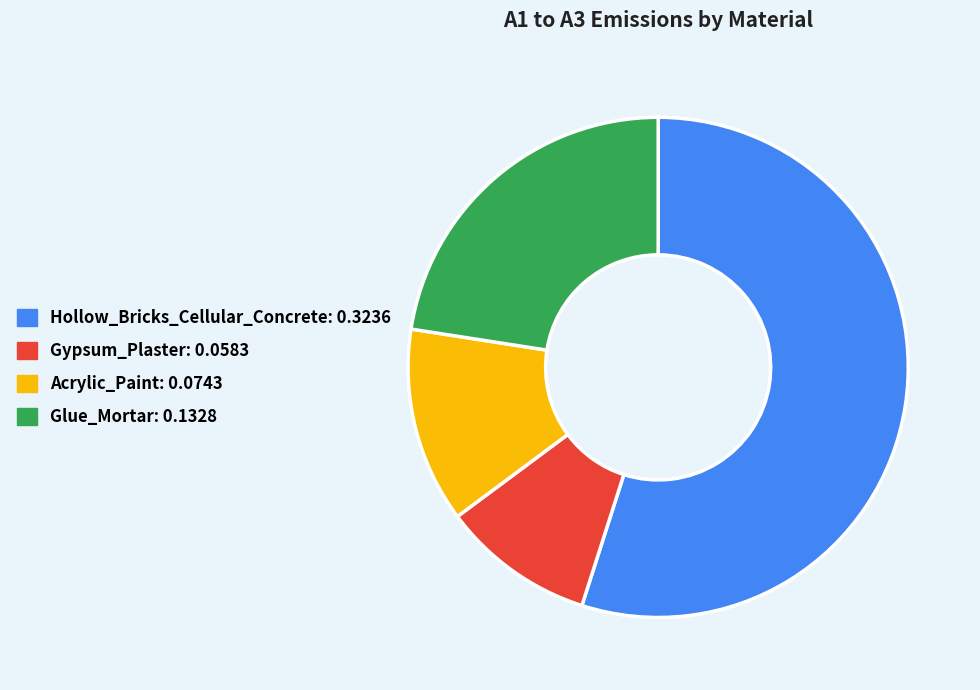

Which category has the biggest portion of the pie?

Hollow_Bricks_Cellular_Concrete